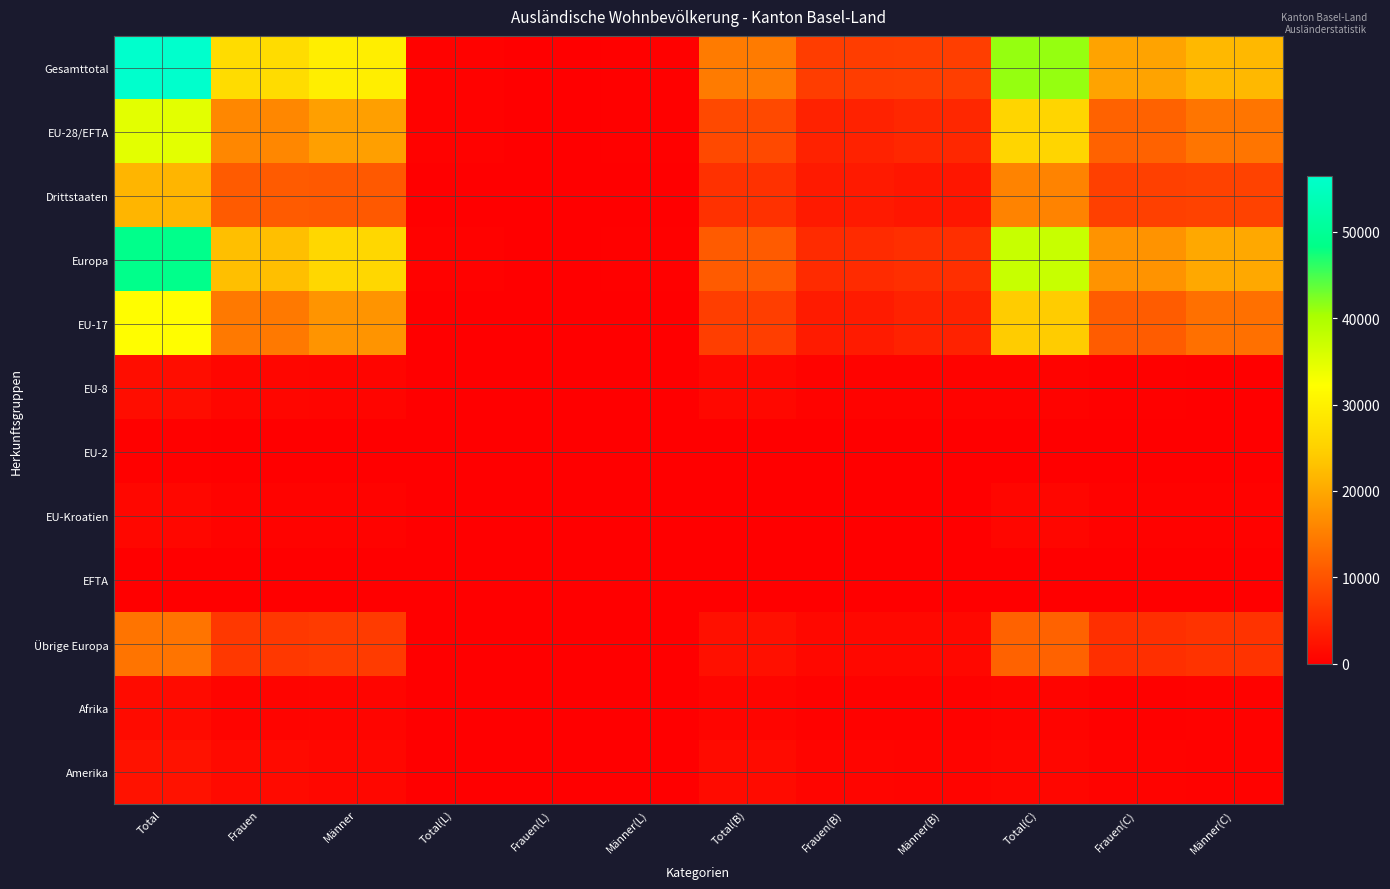

Reading left to right, what are all the values shown in this chart?

Gesamttotal: Total=56431	Frauen=26865	Männer=29566	Total(L)=393	Frauen(L)=110	Männer(L)=283	Total(B)=14711	Frauen(B)=7296	Männer(B)=7415	Total(C)=41327	Frauen(C)=19459	Männer(C)=21868
EU-28/EFTA: Total=34908	Frauen=15990	Männer=18918	Total(L)=370	Frauen(L)=100	Männer(L)=270	Total(B)=8808	Frauen(B)=4122	Männer(B)=4686	Total(C)=25730	Frauen(C)=11768	Männer(C)=13962
Drittstaaten: Total=21523	Frauen=10875	Männer=10648	Total(L)=23	Frauen(L)=10	Männer(L)=13	Total(B)=5903	Frauen(B)=3174	Männer(B)=2729	Total(C)=15597	Frauen(C)=7691	Männer(C)=7906
Europa: Total=48753	Frauen=22767	Männer=25986	Total(L)=373	Frauen(L)=102	Männer(L)=271	Total(B)=10879	Frauen(B)=5199	Männer(B)=5680	Total(C)=37501	Frauen(C)=17466	Männer(C)=20035
EU-17: Total=32025	Frauen=14405	Männer=17620	Total(L)=213	Frauen(L)=38	Männer(L)=175	Total(B)=7486	Frauen(B)=3389	Männer(B)=4097	Total(C)=24326	Frauen(C)=10978	Männer(C)=13348
EU-8: Total=1585	Frauen=870	Männer=715	Total(L)=138	Frauen(L)=55	Männer(L)=83	Total(B)=996	Frauen(B)=530	Männer(B)=466	Total(C)=451	Frauen(C)=285	Männer(C)=166
EU-2: Total=290	Frauen=205	Männer=85	Total(L)=19	Frauen(L)=7	Männer(L)=12	Total(B)=203	Frauen(B)=137	Männer(B)=66	Total(C)=68	Frauen(C)=61	Männer(C)=7
EU-Kroatien: Total=925	Frauen=465	Männer=460	Total(L)=0	Frauen(L)=0	Männer(L)=0	Total(B)=100	Frauen(B)=53	Männer(B)=47	Total(C)=825	Frauen(C)=412	Männer(C)=413
EFTA: Total=83	Frauen=45	Männer=38	Total(L)=0	Frauen(L)=0	Männer(L)=0	Total(B)=23	Frauen(B)=13	Männer(B)=10	Total(C)=60	Frauen(C)=32	Männer(C)=28
Übrige Europa: Total=13845	Frauen=6777	Männer=7068	Total(L)=3	Frauen(L)=2	Männer(L)=1	Total(B)=2071	Frauen(B)=1077	Männer(B)=994	Total(C)=11771	Frauen(C)=5698	Männer(C)=6073
Afrika: Total=1392	Frauen=641	Männer=751	Total(L)=1	Frauen(L)=0	Männer(L)=1	Total(B)=733	Frauen(B)=362	Männer(B)=371	Total(C)=658	Frauen(C)=279	Männer(C)=379
Amerika: Total=2224	Frauen=1301	Männer=923	Total(L)=11	Frauen(L)=6	Männer(L)=5	Total(B)=1347	Frauen(B)=762	Männer(B)=585	Total(C)=866	Frauen(C)=533	Männer(C)=333